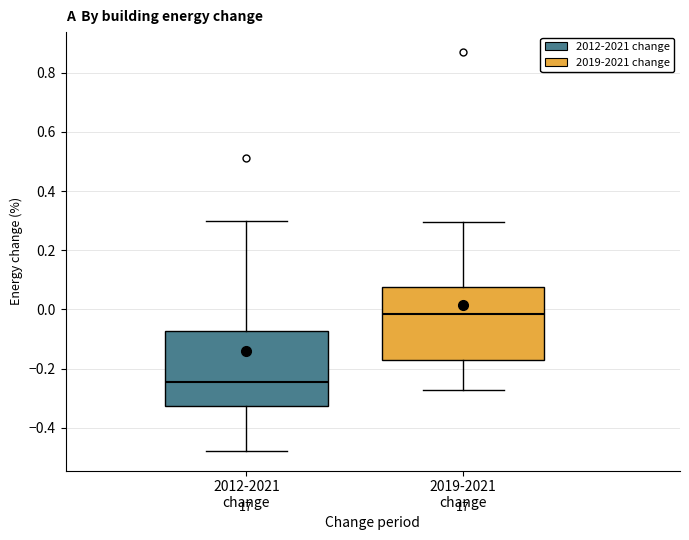

Reading left to right, transcribe this box plot: for each box, give where its median line is, the range the box spans, and where its two whiskers end, as read against the y-axis. The values are not printed on the chart, so give them approximately, as read against the axis.

2012-2021 change: median -0.24, box -0.32 to -0.08, whiskers -0.48 to 0.30
2019-2021 change: median -0.02, box -0.18 to 0.08, whiskers -0.28 to 0.30